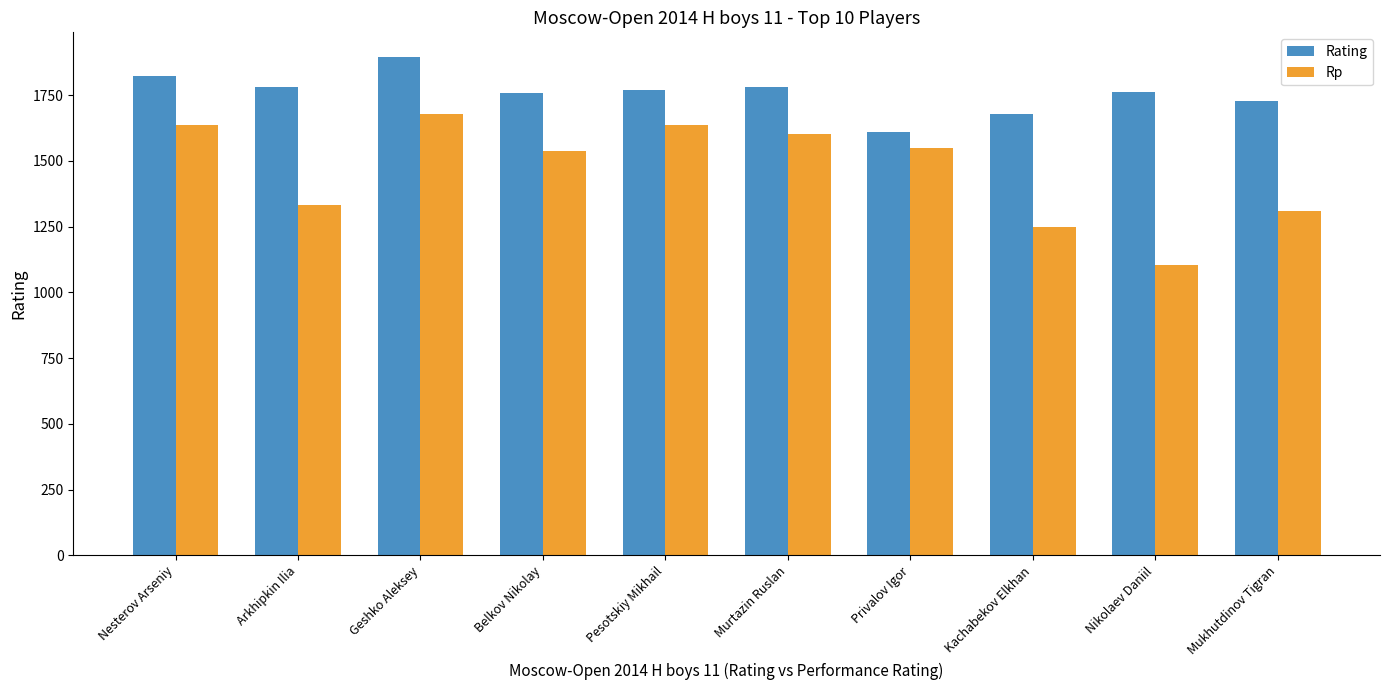

List the series in order of their peak value, highest first.

Rating, Rp